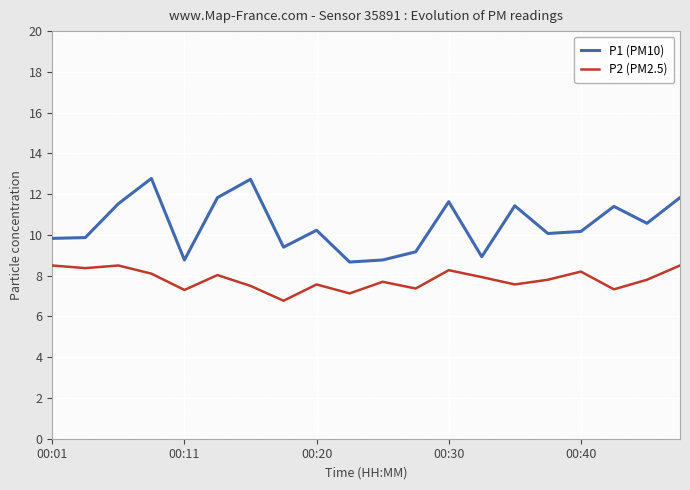

Read the P2 (PM2.5) value at 18.

7.8